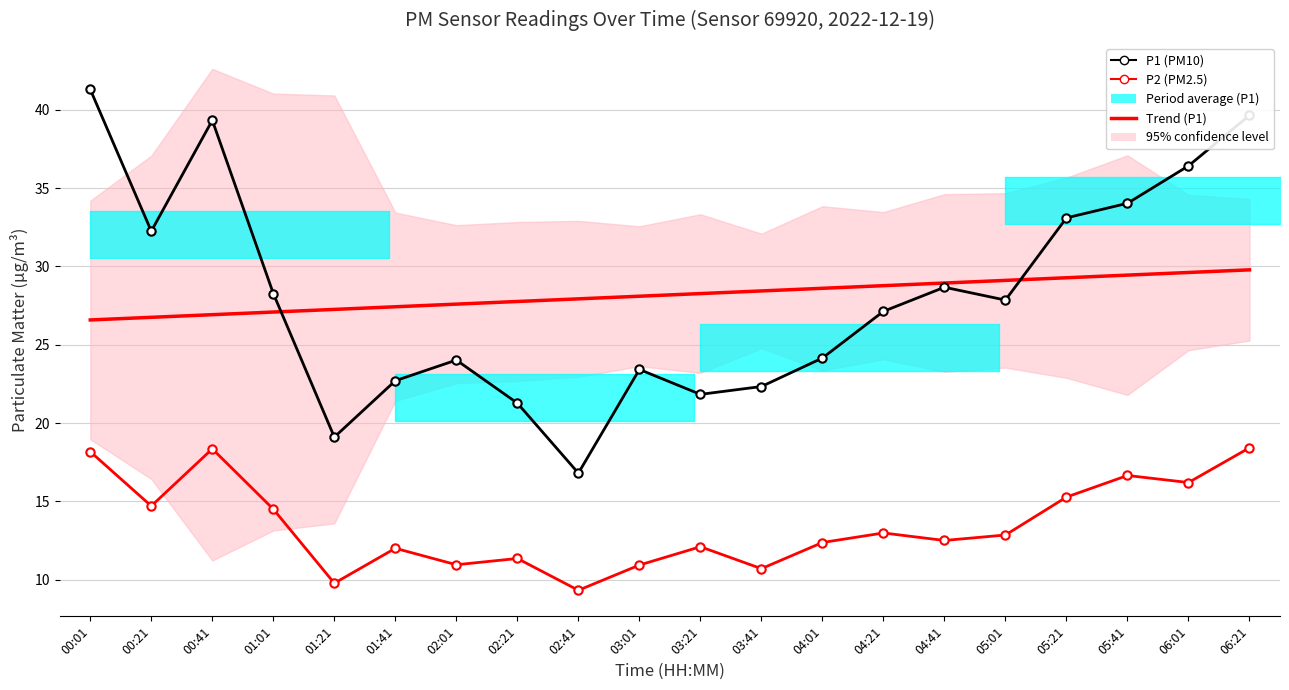

What is the difference between the highest and lowest values at 01:01?

13.8